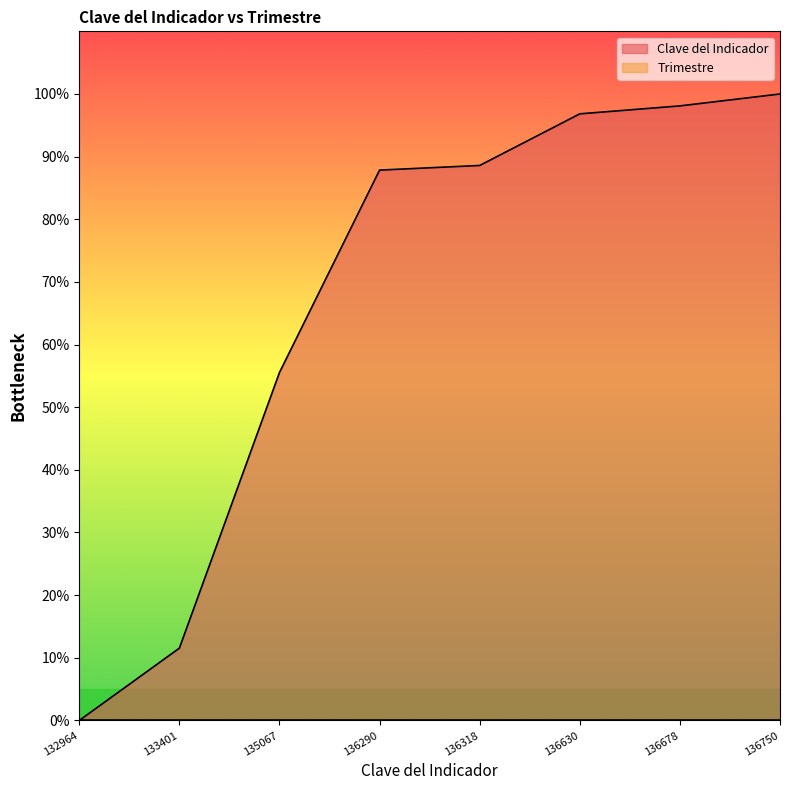

Which label corresponds to the smallest value in the chart?

132964